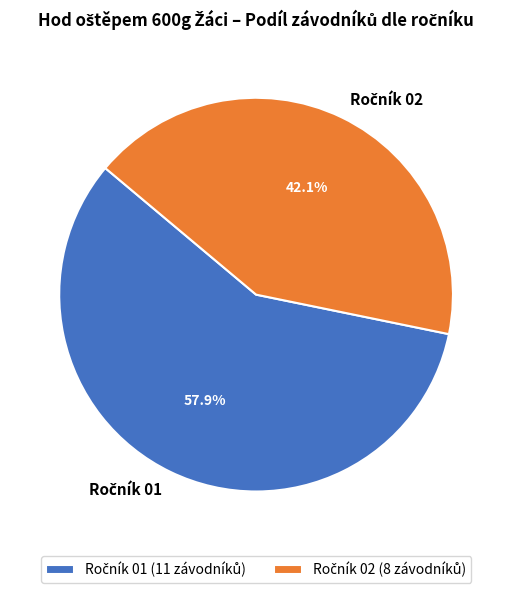

Does any single category account for the majority?

Yes